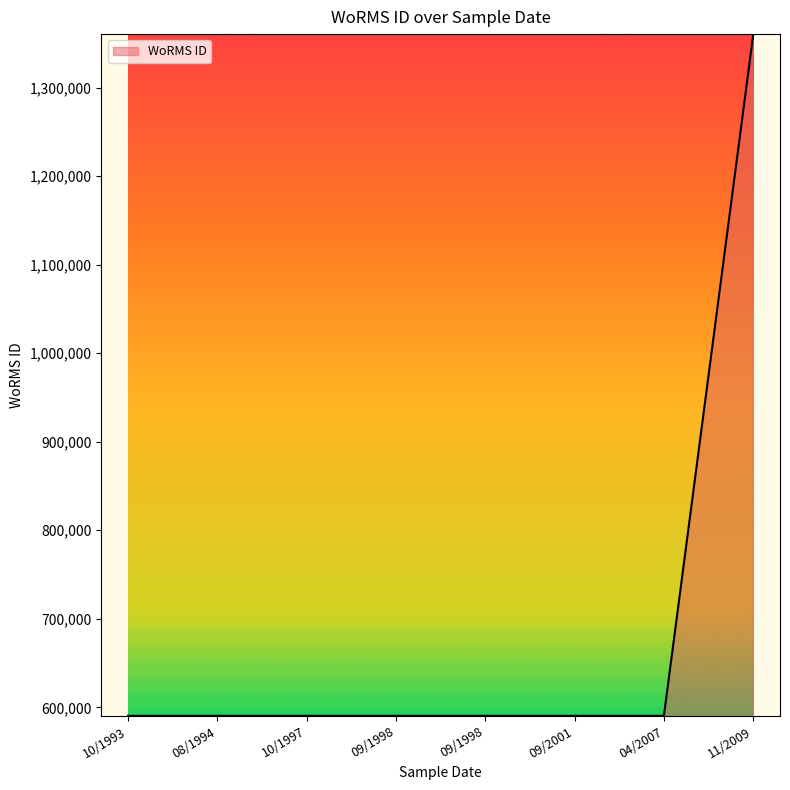

Reading left to right, transcribe all the data shown in this chart.

590433	590432	590432	590432	590432	590432	590433	1359766